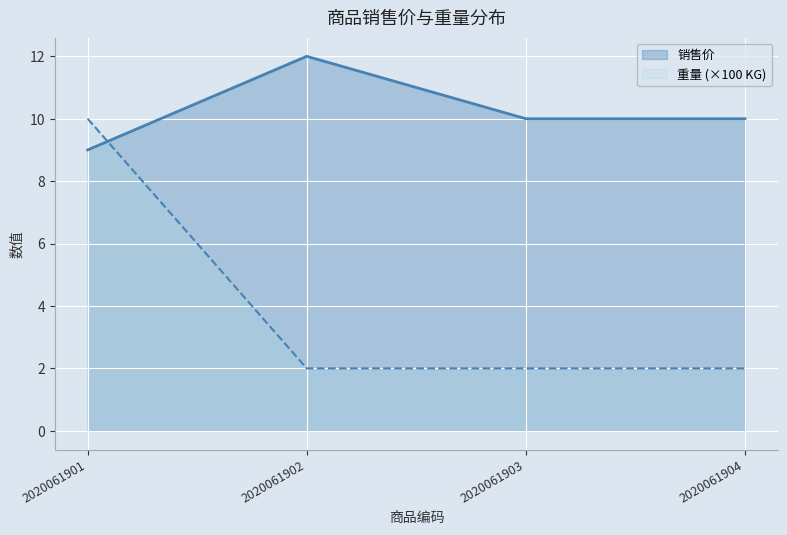

Which series has the largest total across all categories?

销售价